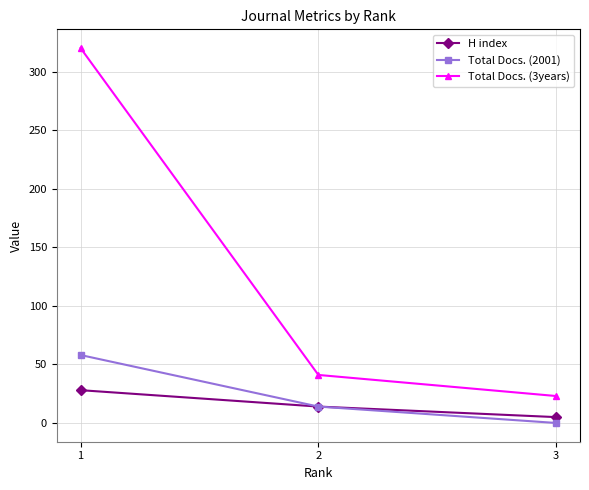

Which series has the largest total across all categories?

Total Docs. (3years)